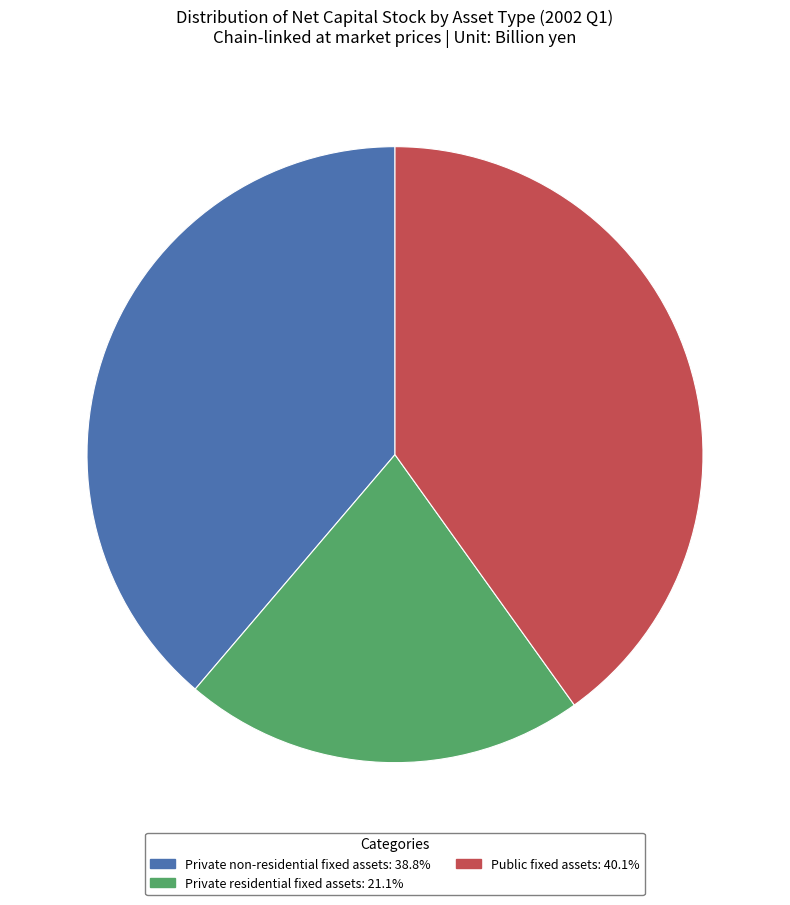

Combined, do Private residential fixed assets: 21.1% and Public fixed assets: 40.1% account for over 50%?

Yes